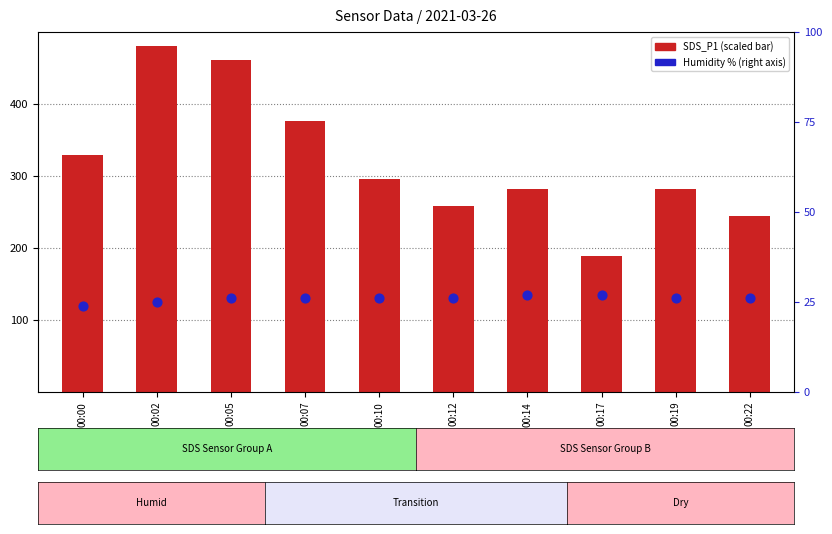

What are all the series names shown in the legend?

SDS_P1 (scaled), Humidity %